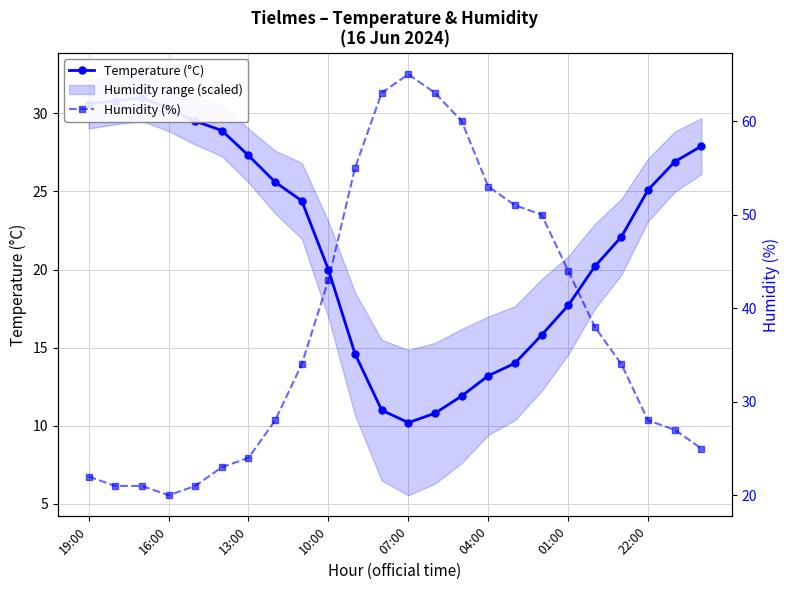

Which series ends up on top after the final intersection of Temperature (°C) and Humidity (%)?

Temperature (°C)